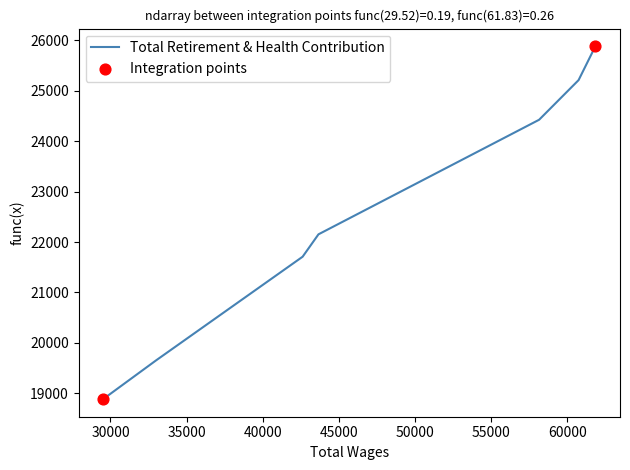

What is the sum of all values?

157930